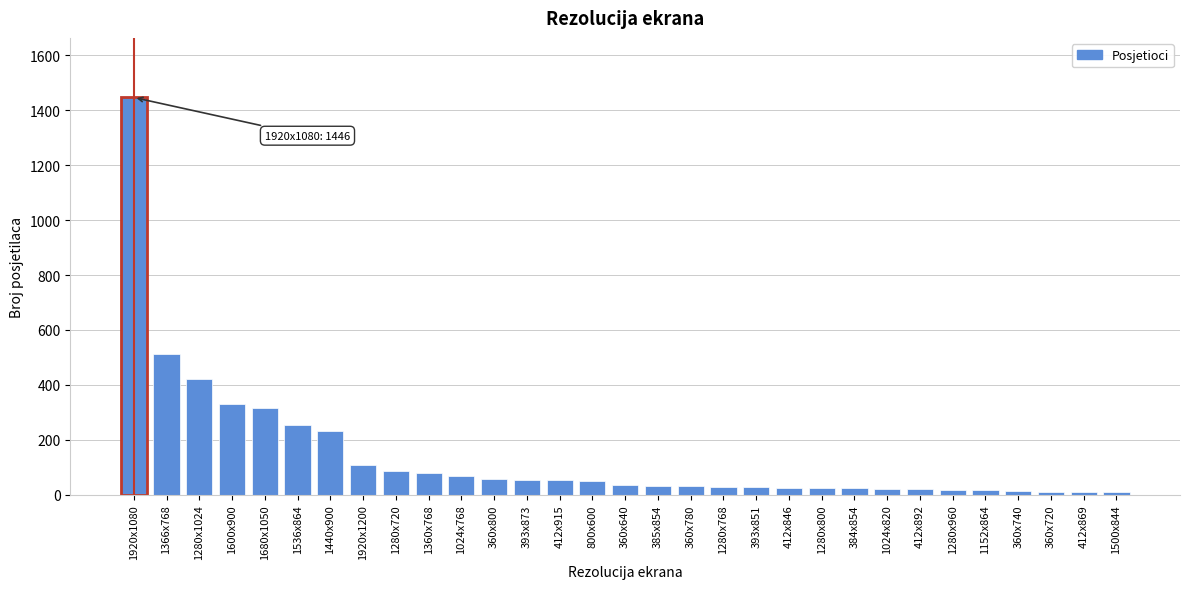

At which category does the chart reach its peak across all series?

1920x1080